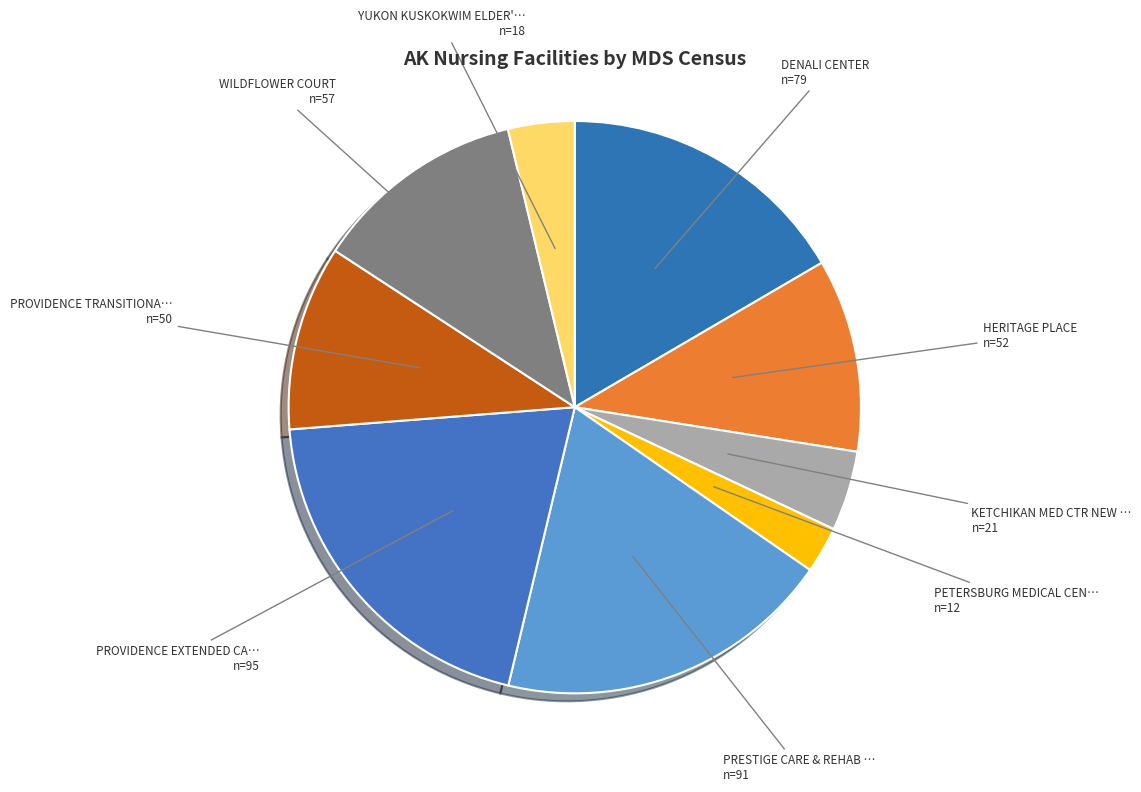

How many slices are in this pie chart?

9